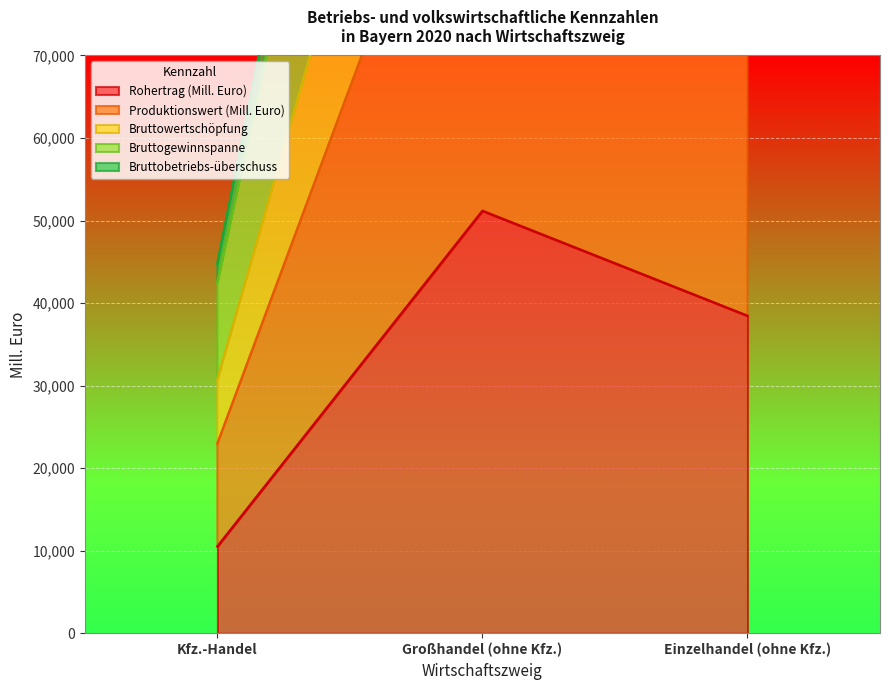

Count the number of categories in the chart.

3